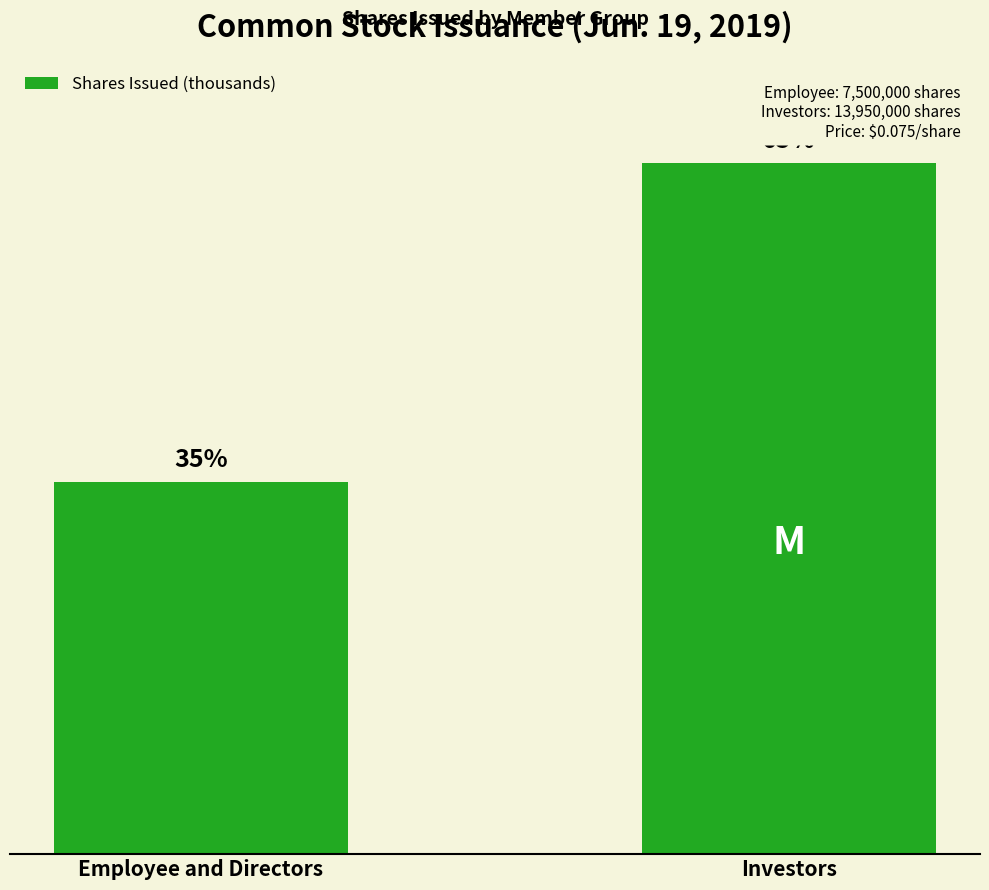

How many bars are there in total?

2